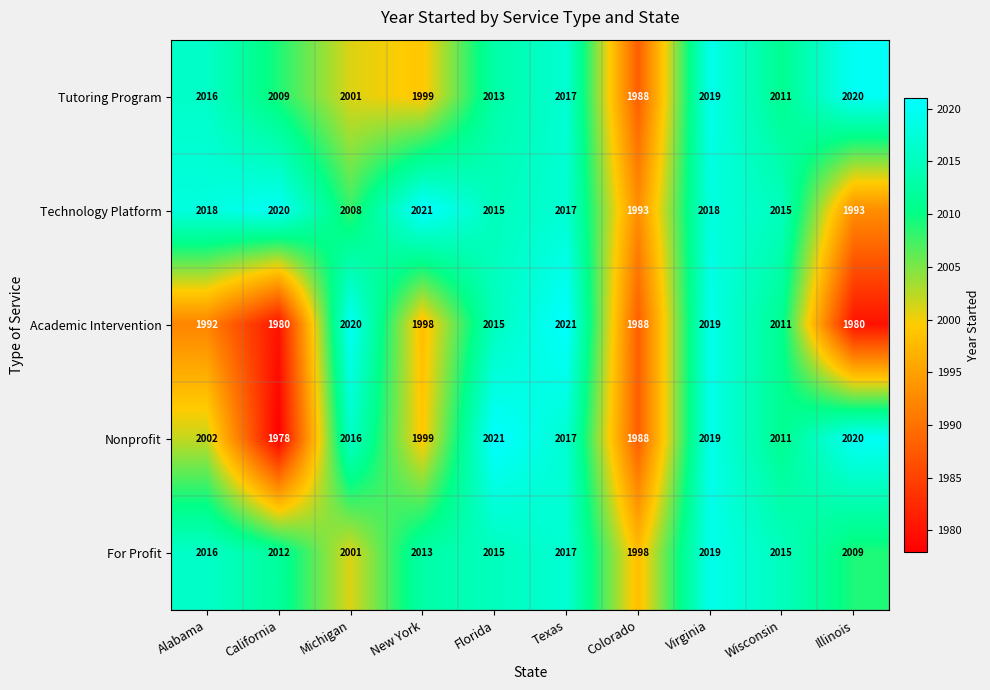

Between California and Texas, which series saw the biggest shift?

Academic Intervention